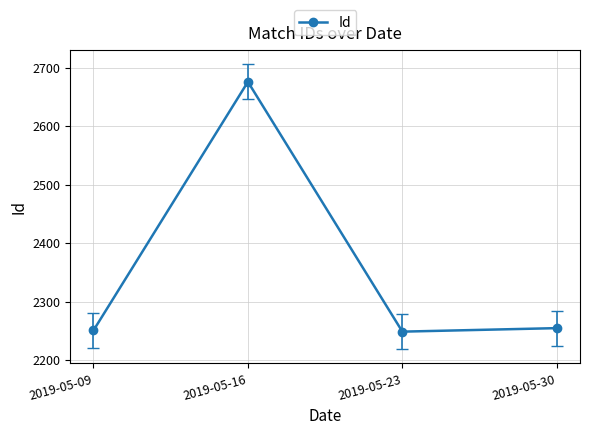

Does the chart display data point markers on the line(s)?

Yes